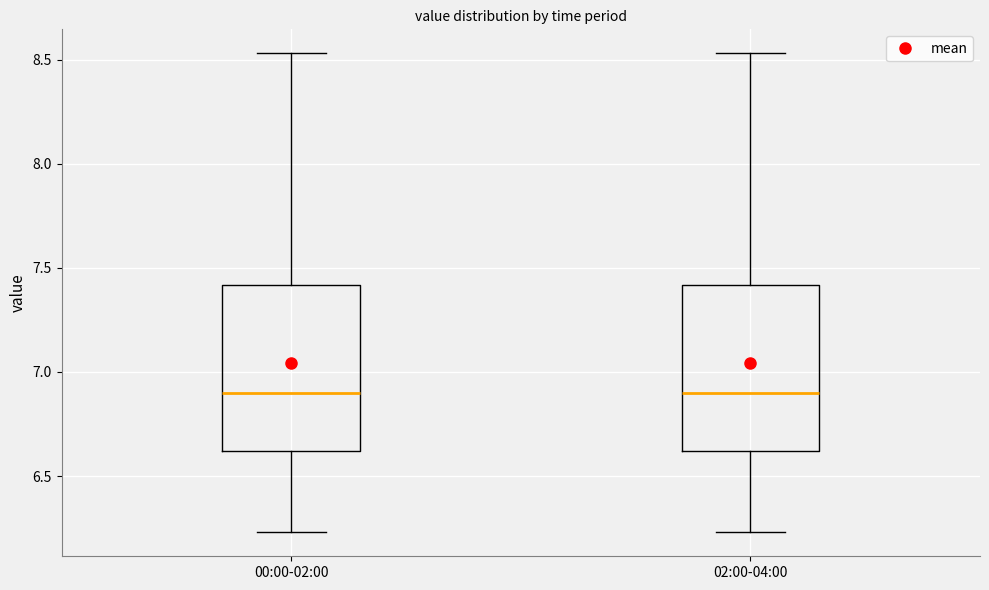

Reading left to right, transcribe this box plot: for each box, give where its median line is, the range the box spans, and where its two whiskers end, as read against the y-axis. The values are not printed on the chart, so give them approximately, as read against the axis.

00:00-02:00: median 6.90, box 6.60 to 7.40, whiskers 6.25 to 8.55
02:00-04:00: median 6.90, box 6.60 to 7.40, whiskers 6.25 to 8.55